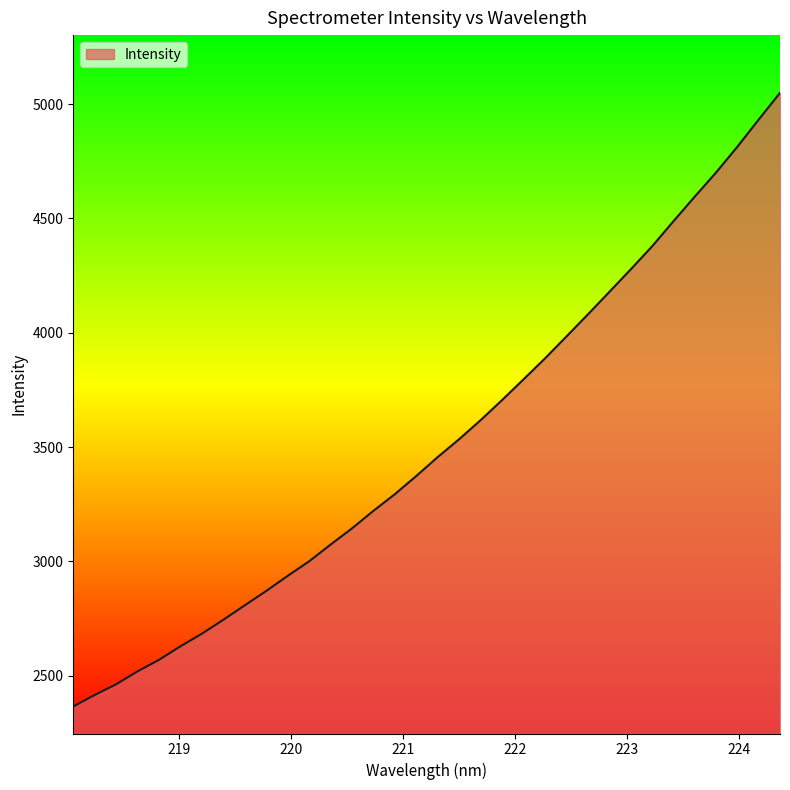

What is the difference between the maximum and second lowest values?

2634.4